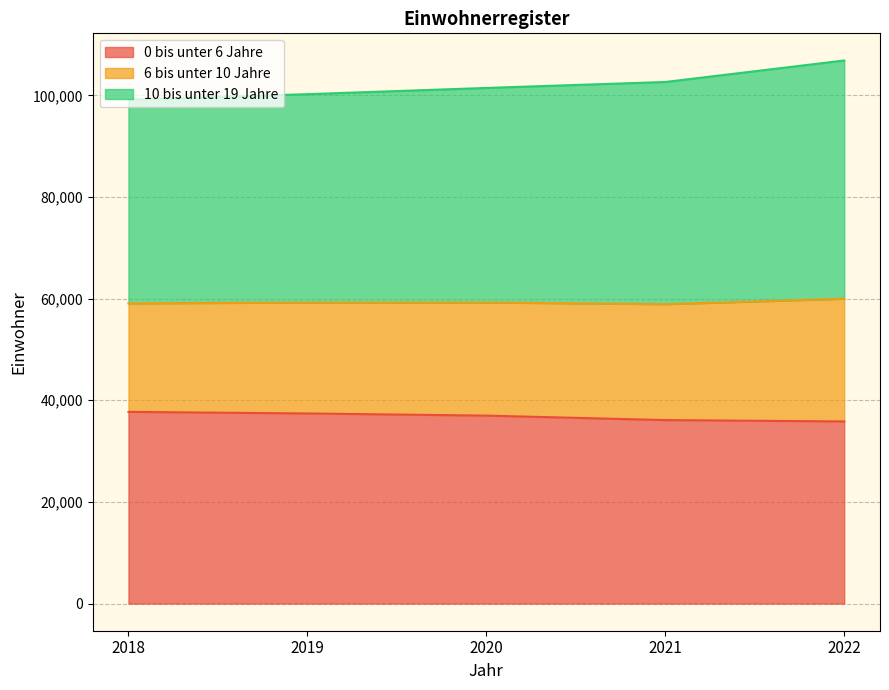

The 6 bis unter 10 Jahre series shows 24061 at 2020. True or false?

False